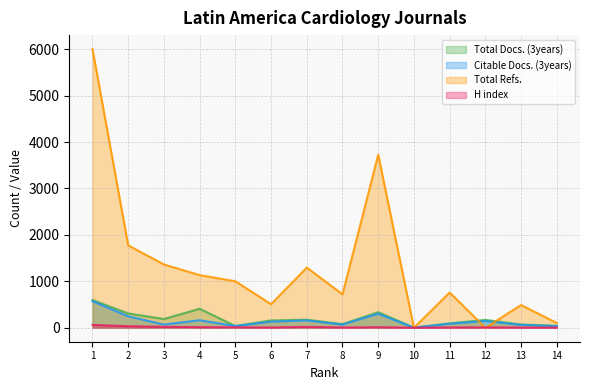

True or false: H index has more than 2 points higher than both neighbors.

True